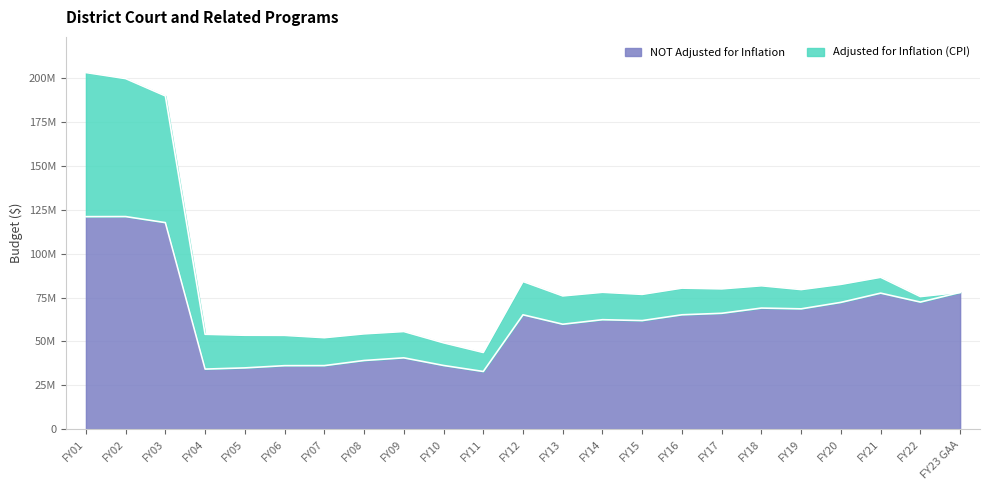

Reading left to right, extract all data points from this chart.

Adjusted for Inflation (CPI): FY01=203271160	FY02=199811361	FY03=189940762	FY04=54069453	FY05=53533806	FY06=53460099	FY07=52144778	FY08=54329141	FY09=55654079	FY10=49214697	FY11=43703445	FY12=84166168	FY13=75950901	FY14=78015251	FY15=76835193	FY16=80400226	FY17=79963201	FY18=81733019	FY19=79563553	FY20=82534400	FY21=86563802	FY22=75578388	FY23 GAA=77961371
NOT Adjusted for Inflation: FY01=121133641	FY02=121180342	FY03=117731801	FY04=34253360	FY05=34932985	FY06=36202707	FY07=36229707	FY08=39147707	FY09=40664040	FY10=36312991	FY11=32886212	FY12=65193836	FY13=59821946	FY14=62404011	FY15=61899849	FY16=65202267	FY17=66054290	FY18=69029761	FY19=68590587	FY20=72276247	FY21=77540004	FY22=72444291	FY23 GAA=77961371